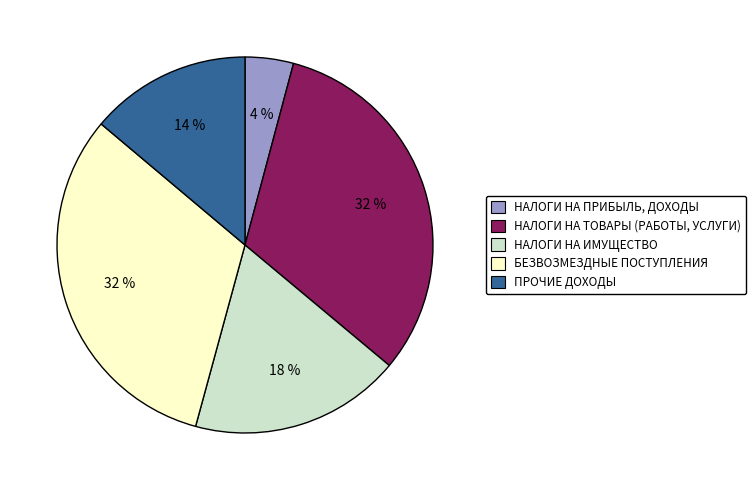

What is the smallest slice in the pie chart?

НАЛОГИ НА ПРИБЫЛЬ, ДОХОДЫ